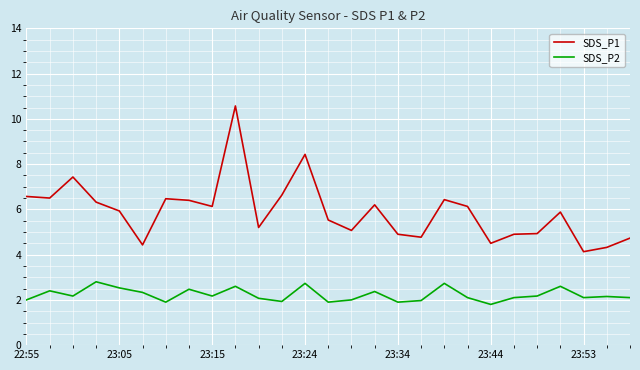

What is the lowest value of the SDS_P1 series?

4.1